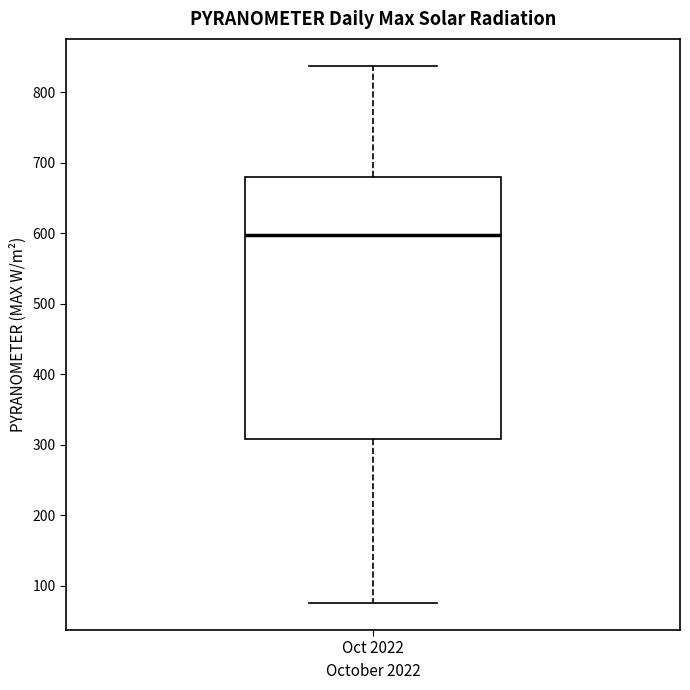

Where does the upper whisker of the box for Oct 2022 end on the y-axis? The values are not printed on the chart, so give them approximately, as read against the axis.

840